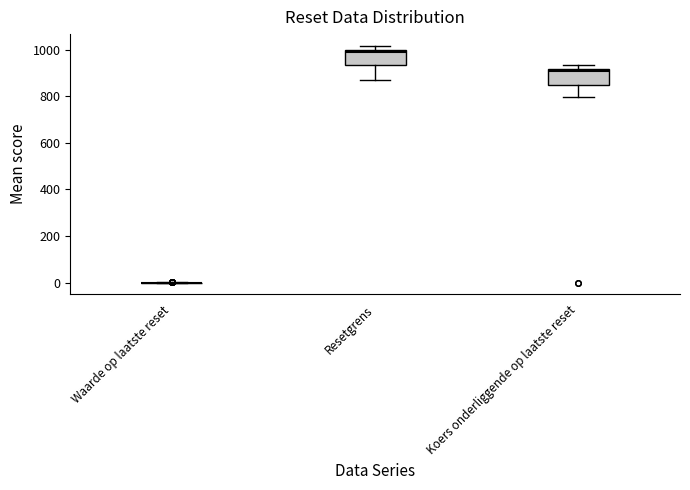

Reading left to right, transcribe this box plot: for each box, give where its median line is, the range the box spans, and where its two whiskers end, as read against the y-axis. The values are not printed on the chart, so give them approximately, as read against the axis.

Waarde op laatste reset: box collapsed to a line at 0, whiskers 0 to 0
Resetgrens: median 980, box 940 to 1000, whiskers 860 to 1020
Koers onderliggende op laatste reset: median 900, box 840 to 920, whiskers 800 to 940